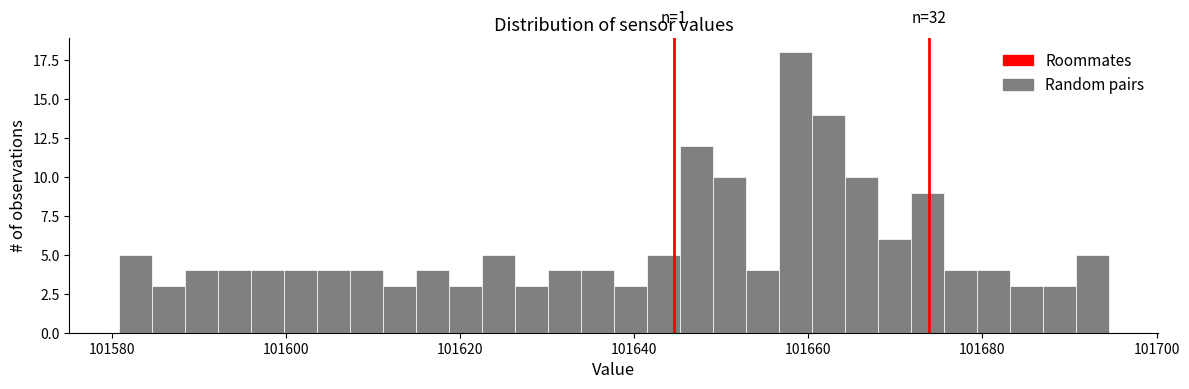

Around what value on the x-axis is the tallest bar? Give the approximate position of its centre, as read against the axis.

101658